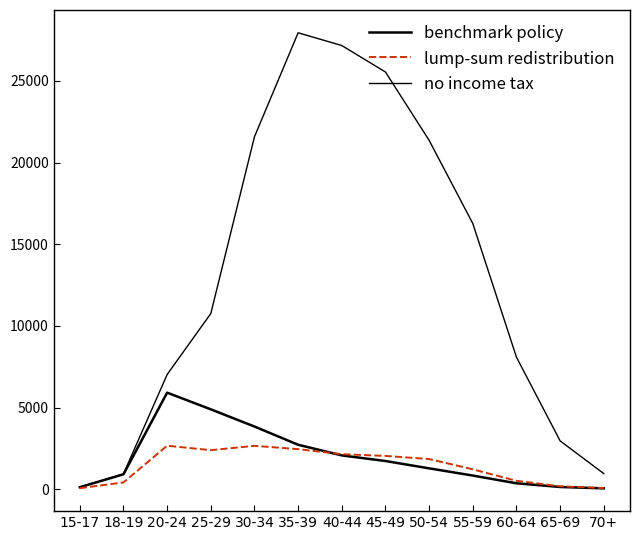

What is the label of the 7th point from the left?

40-44